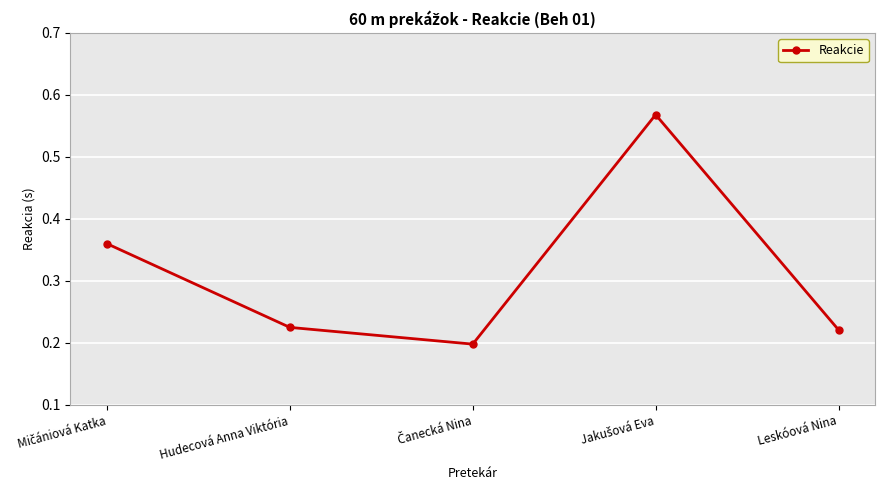

True or false: the data shows 0.2 at Leskóová Nina.

True